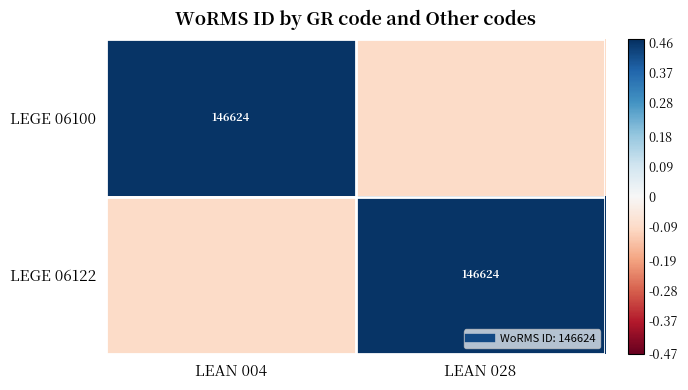

What is the total value across all series at LEAN 028?

0.4